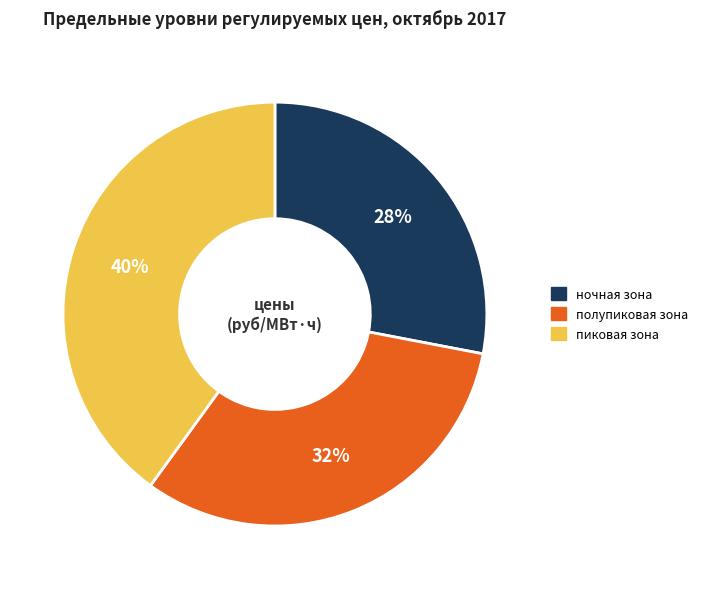

Which slice is the smallest?

ночная зона